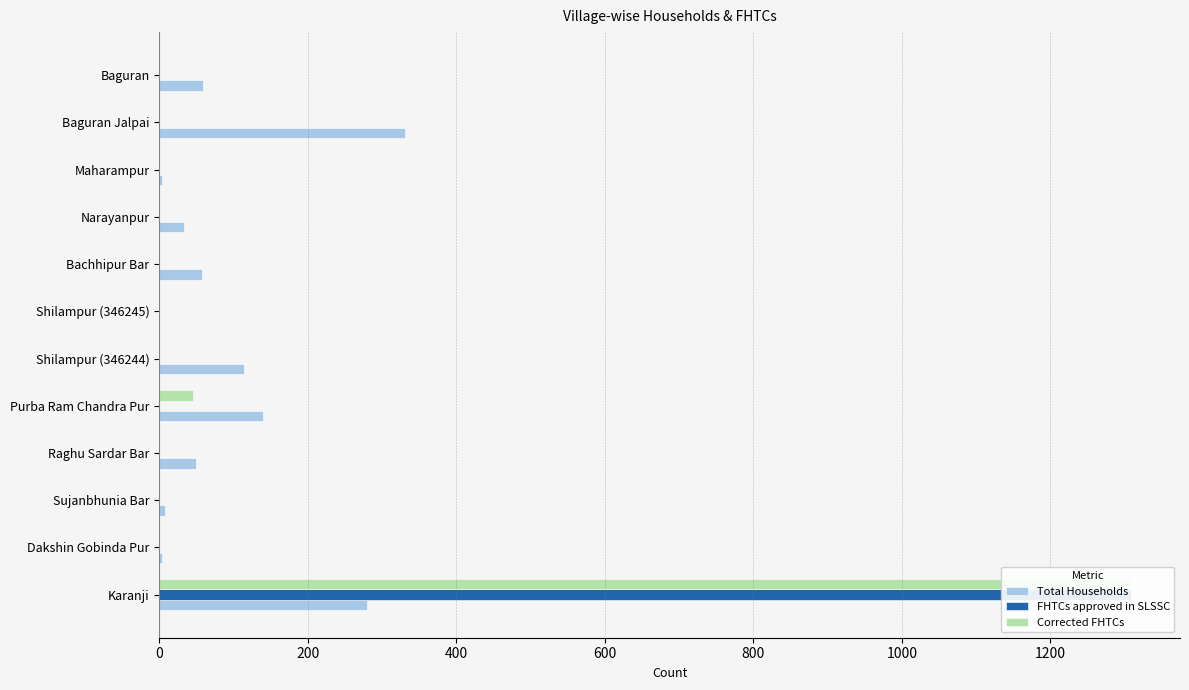

What position from the right is Narayanpur?

4